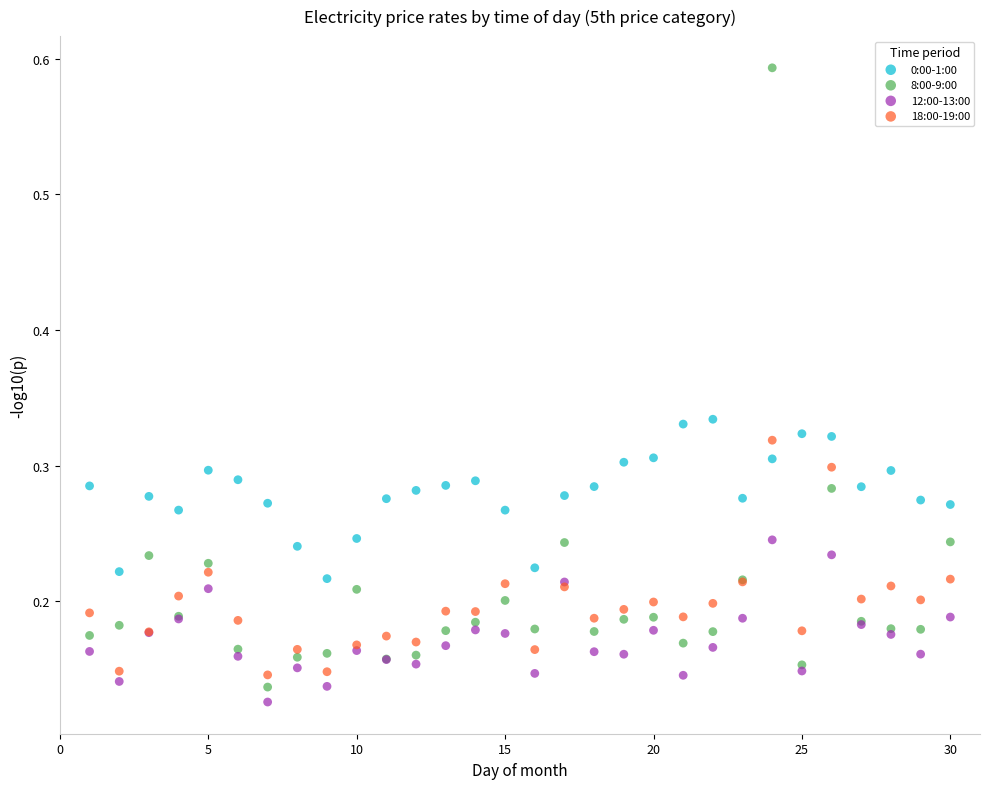

Which series reaches the maximum Y coordinate?

8:00-9:00